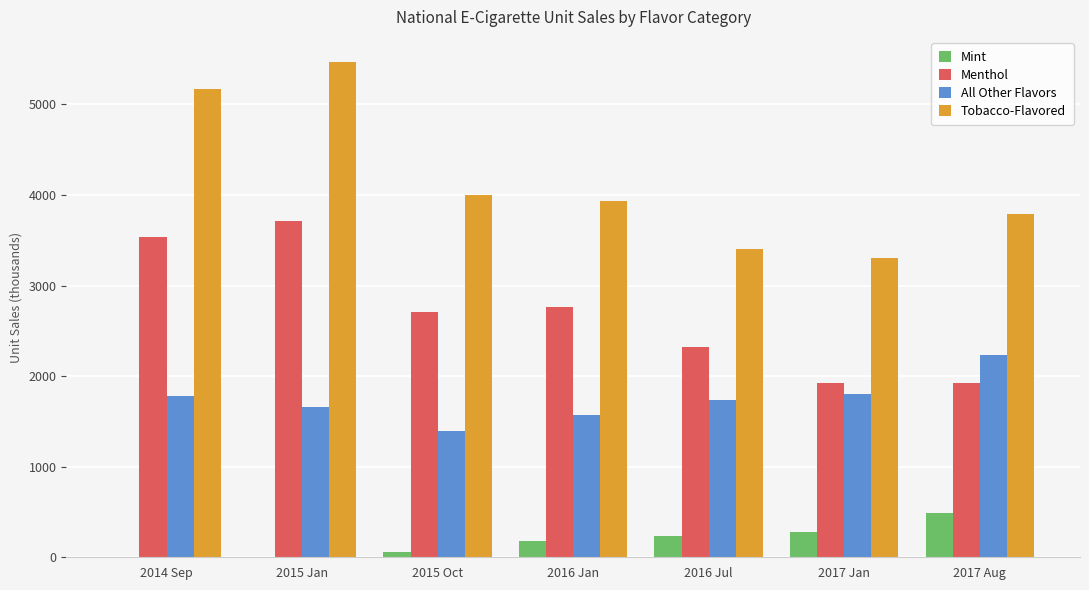

What is the greatest value displayed?

5473.0